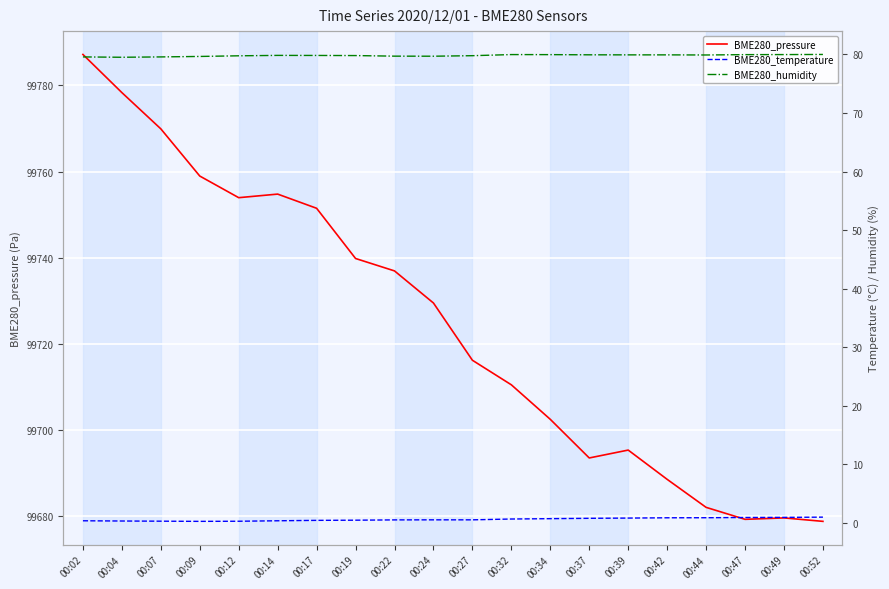

Where is BME280_pressure nearest to the value 99733?

00:24